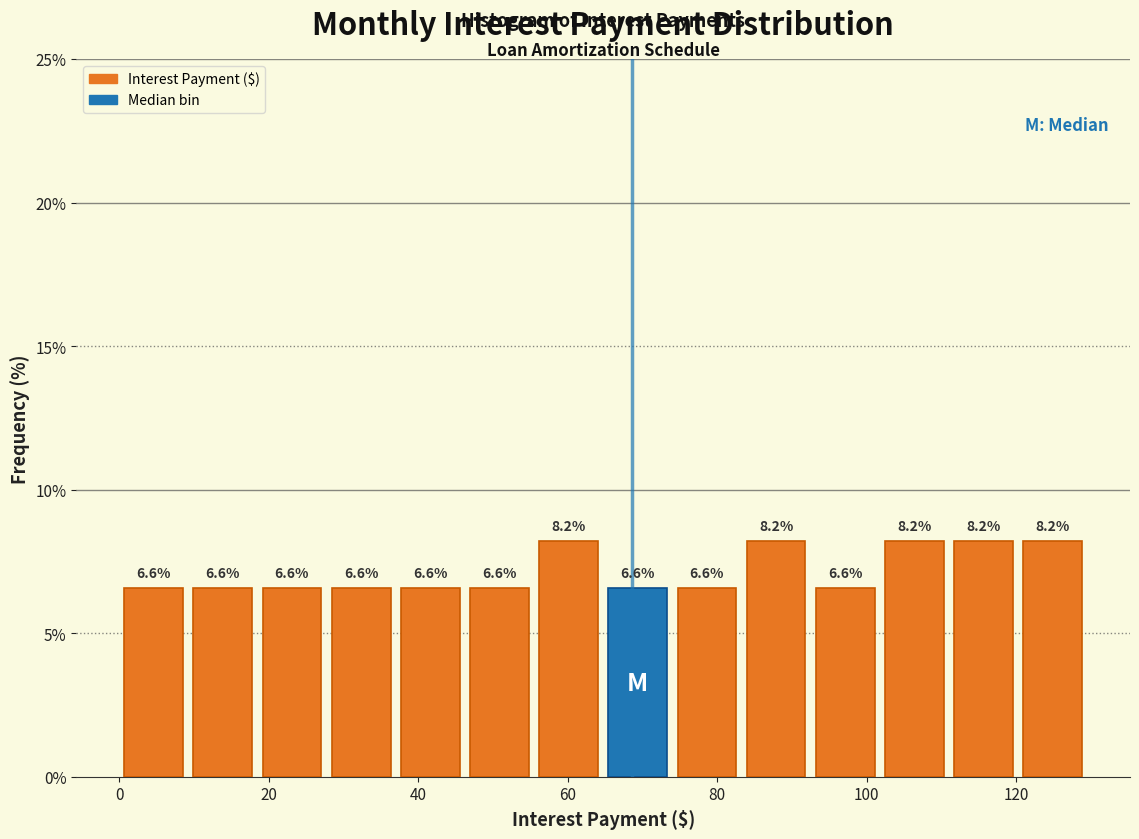

What is the height of the bar covering 92 to 102 on the x-axis? The bar edges are not printed on the chart, so give them approximately, as read against the axis.

6.6